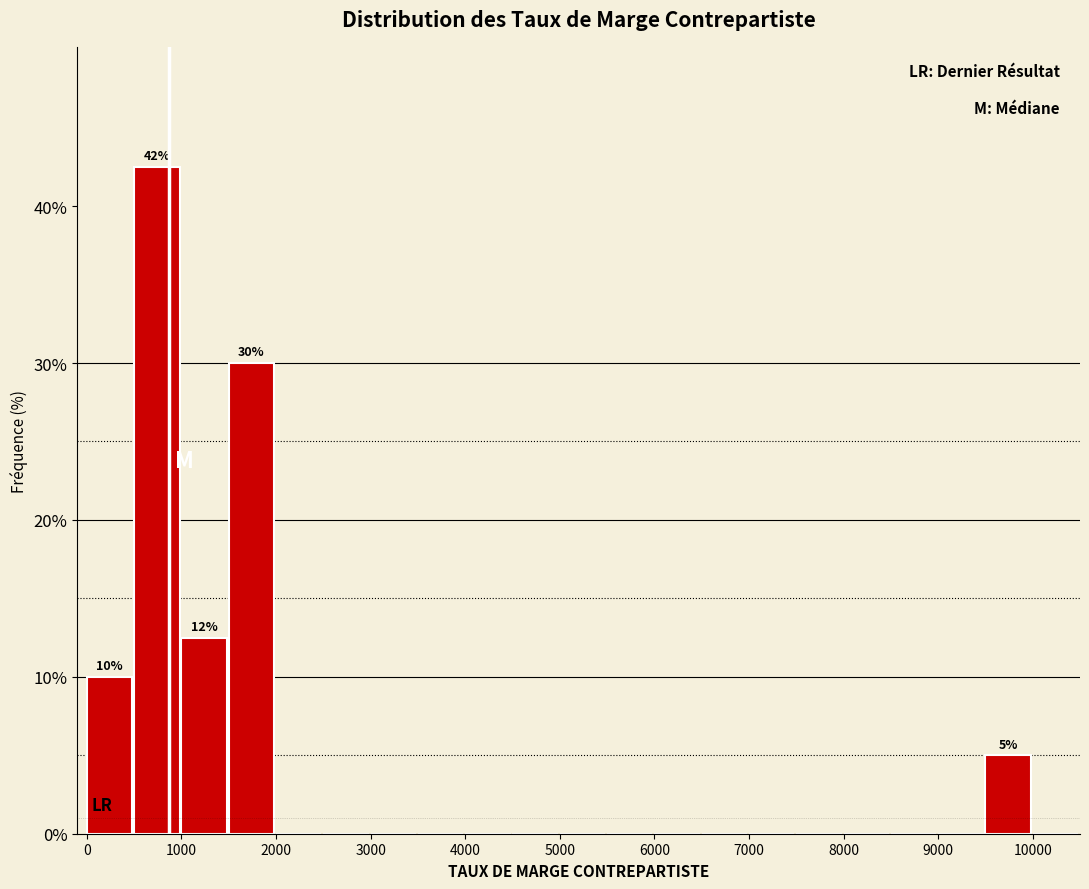

Which range on the x-axis has the tallest bar?

500 to 1000